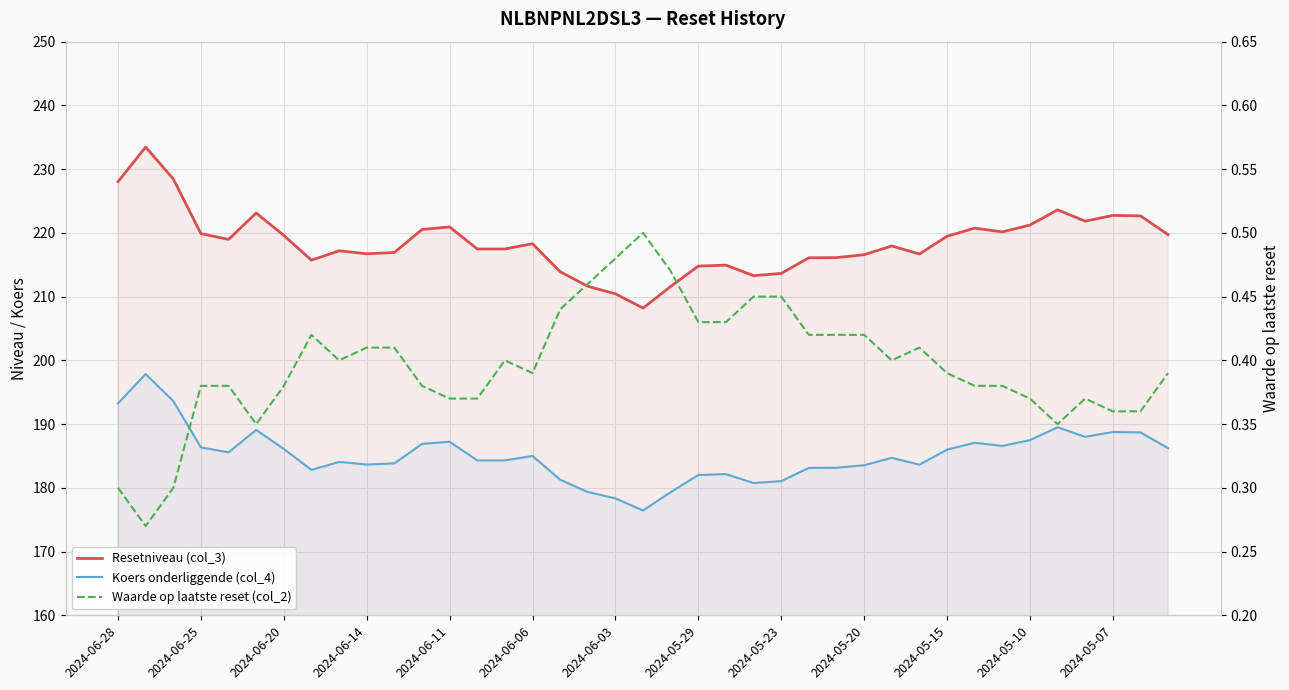

Rank the series by their average value, from highest to lowest.

Resetniveau (col_3), Koers onderliggende (col_4), Waarde op laatste reset (col_2)